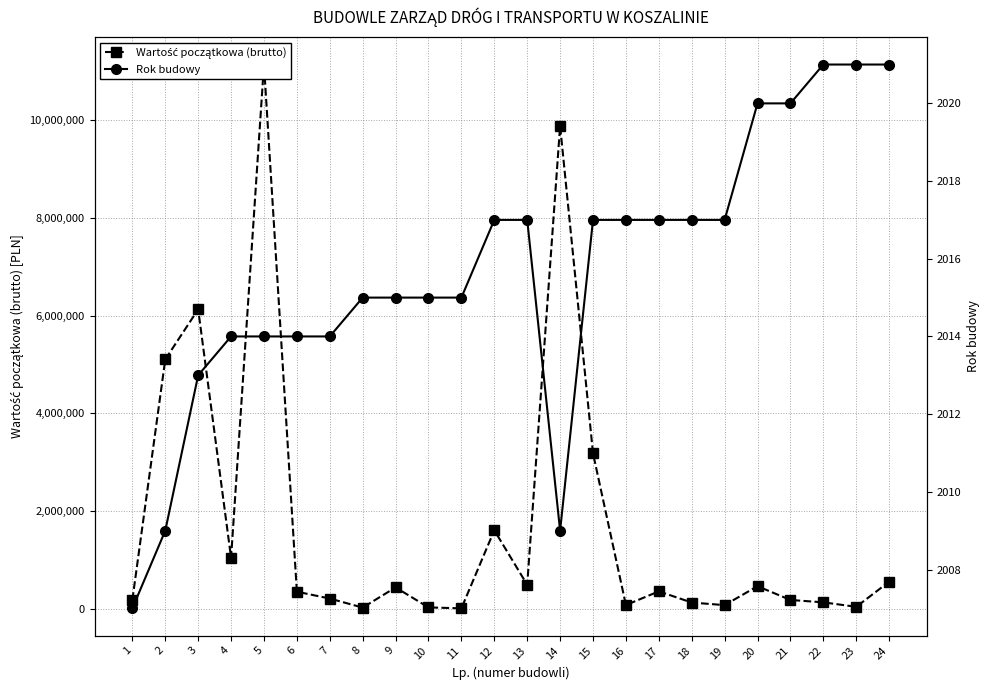

Reading right to left, transcribe all the data shown in this chart.

Wartość początkowa (brutto): 24=553699.6	23=39163.4	22=131287.0	21=179625.6	20=461797.5	19=73837.2	18=127018.0	17=355934.8	16=75454.3	15=3183504.8	14=9888481.4	13=490753.0	12=1607397.9	11=7979.1	10=27613.1	9=436668.5	8=23587.3	7=208574.4	6=349233.3	5=11145471.5	4=1042706.2	3=6131401.0	2=5106678.1	1=182309.7
Rok budowy: 24=2021.0	23=2021.0	22=2021.0	21=2020.0	20=2020.0	19=2017.0	18=2017.0	17=2017.0	16=2017.0	15=2017.0	14=2009.0	13=2017.0	12=2017.0	11=2015.0	10=2015.0	9=2015.0	8=2015.0	7=2014.0	6=2014.0	5=2014.0	4=2014.0	3=2013.0	2=2009.0	1=2007.0